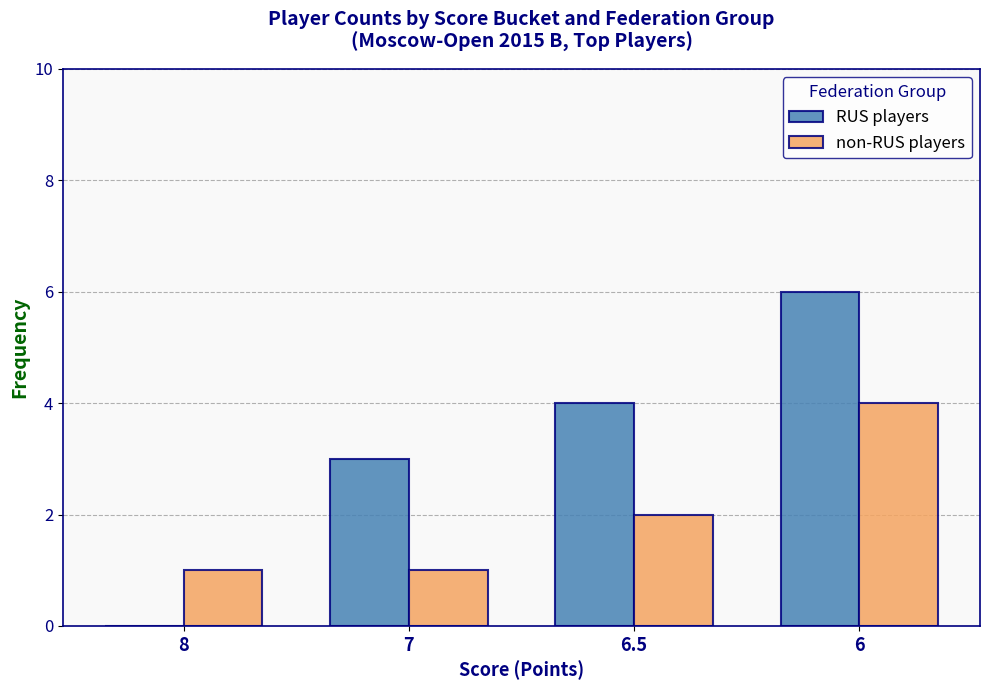

Is it true that RUS players equals 3 at 7?

True